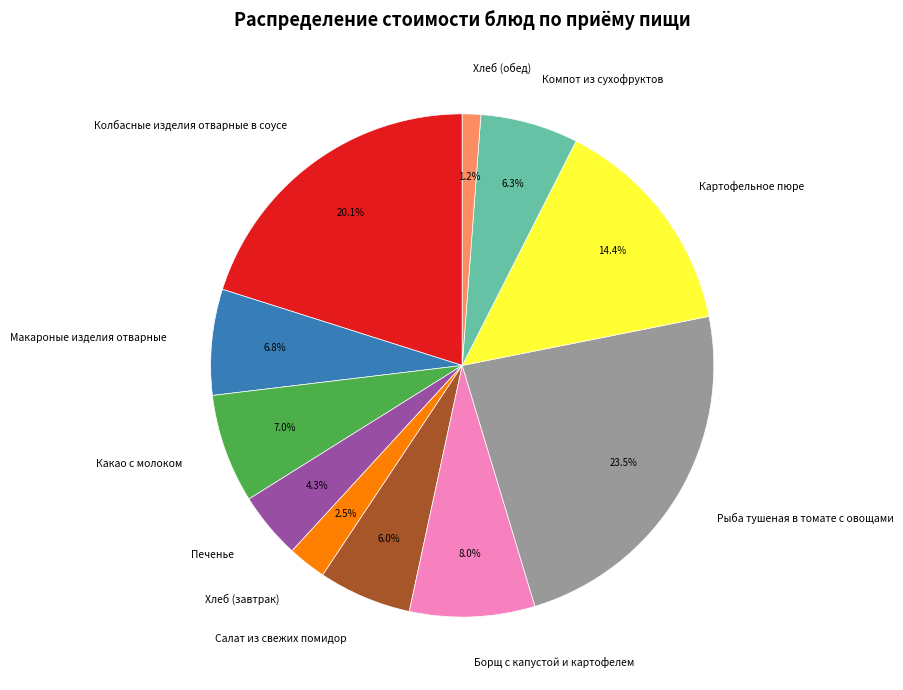

To the nearest percent, what is the difference between the largest and smallest slice percentages?

22%